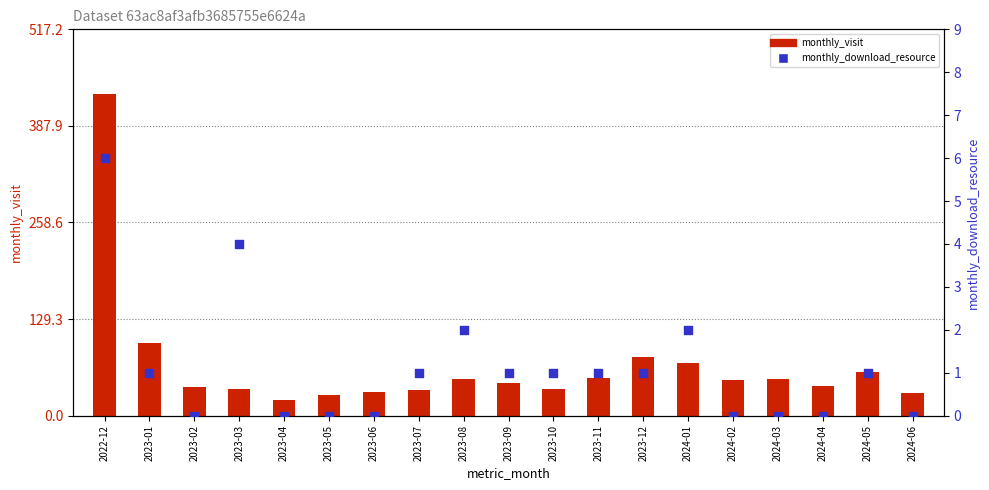

Is the value of monthly_visit at 2024-06 greater than the value of monthly_download_resource at 2024-02?

Yes